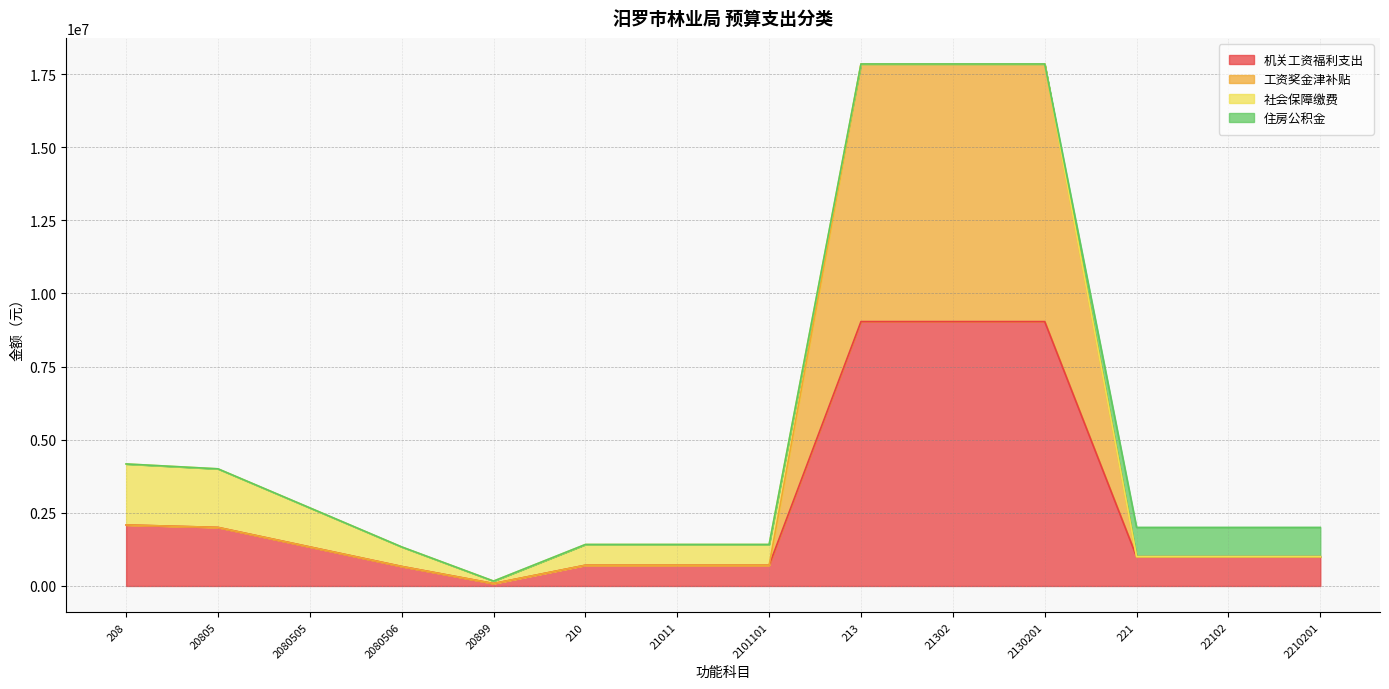

List the labels in order of 机关工资福利支出 value, smallest first.

20899, 2080506, 210, 21011, 2101101, 221, 22102, 2210201, 2080505, 20805, 208, 213, 21302, 2130201